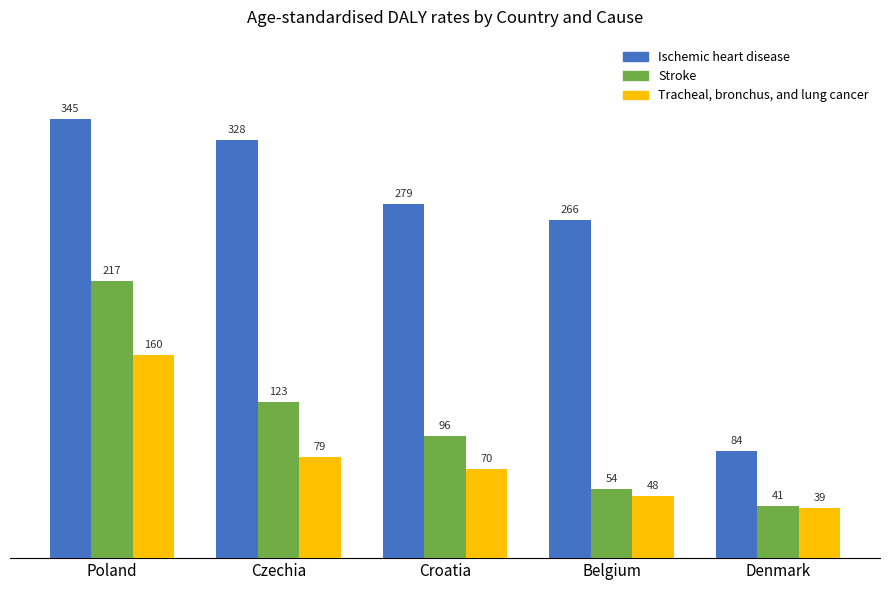

Where does the Tracheal, bronchus, and lung cancer series first go above 69?

Poland